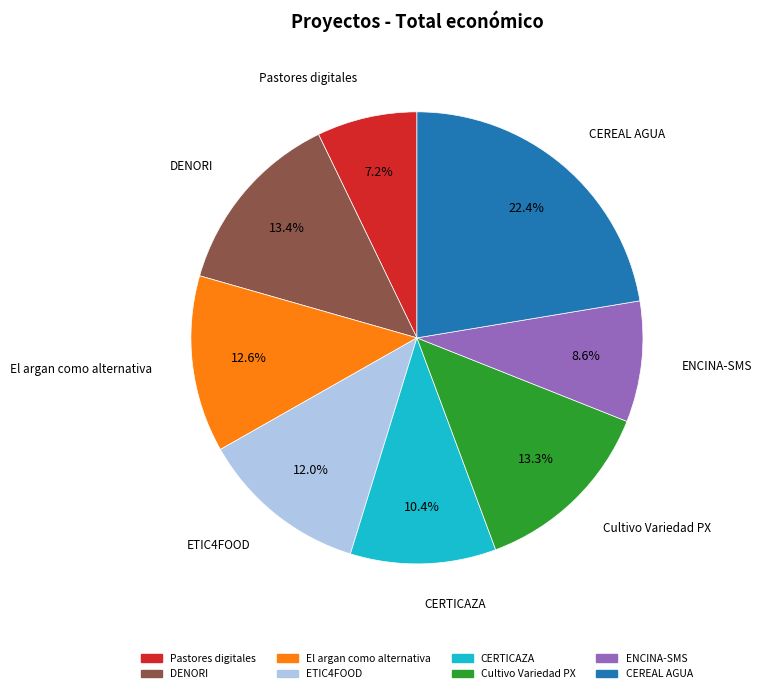

Which slice is the smallest?

Pastores digitales